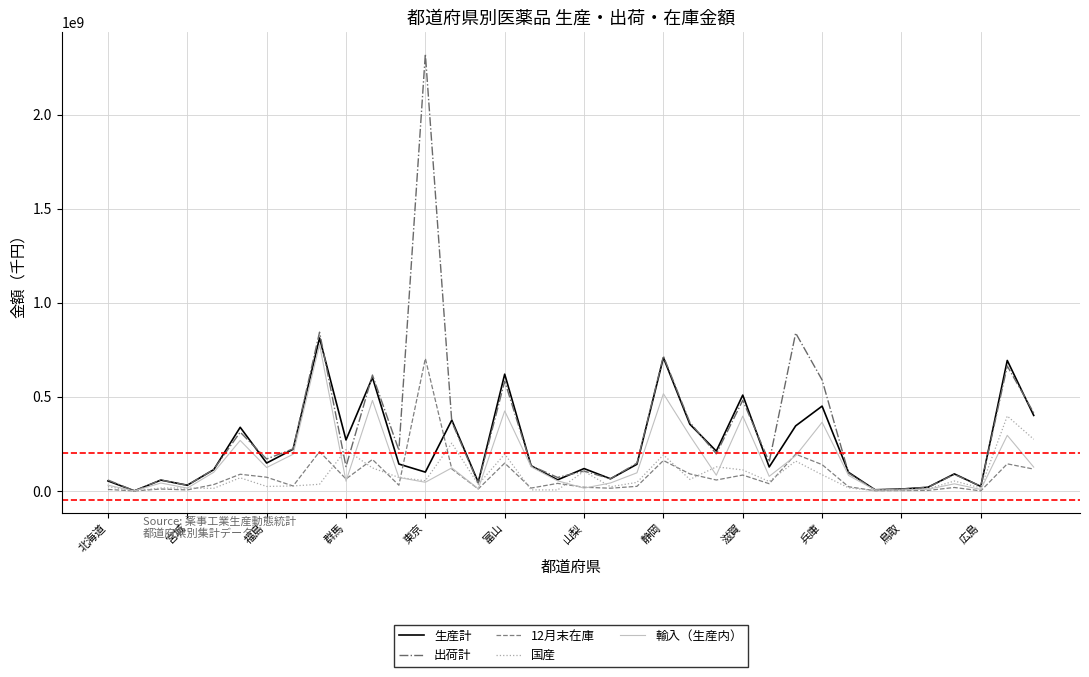

Which series has the largest range (max minus min)?

出荷計